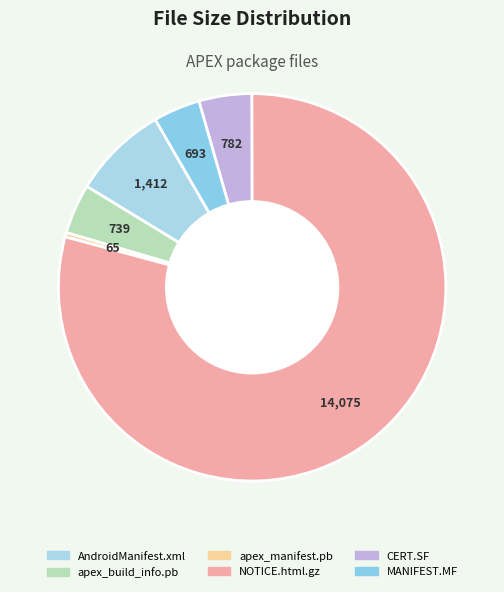

How many slices are in this pie chart?

6